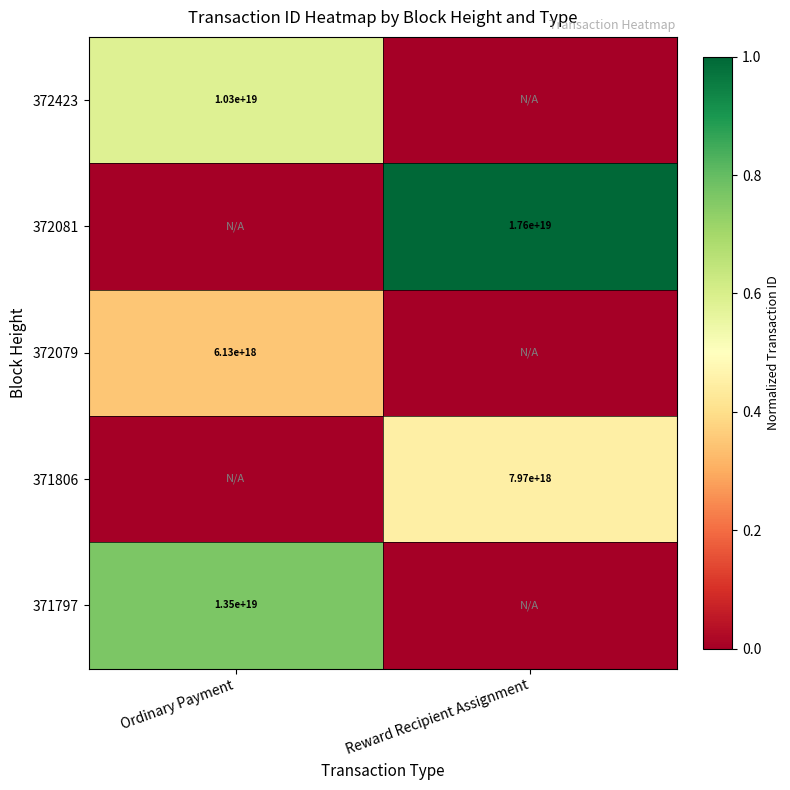

The 372079 series shows 9477519826481117184 at Ordinary Payment. True or false?

False